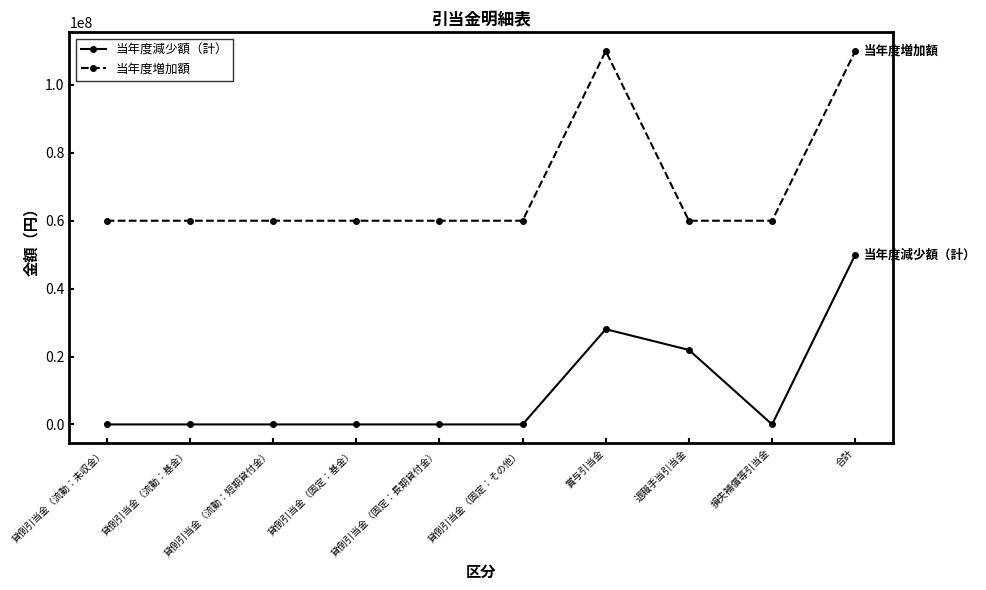

What is the total value across all series at 合計?

160000000.0